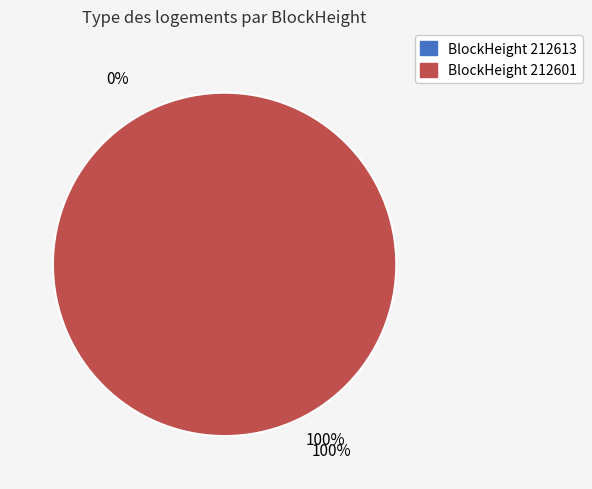

How many segments does this pie chart have?

2